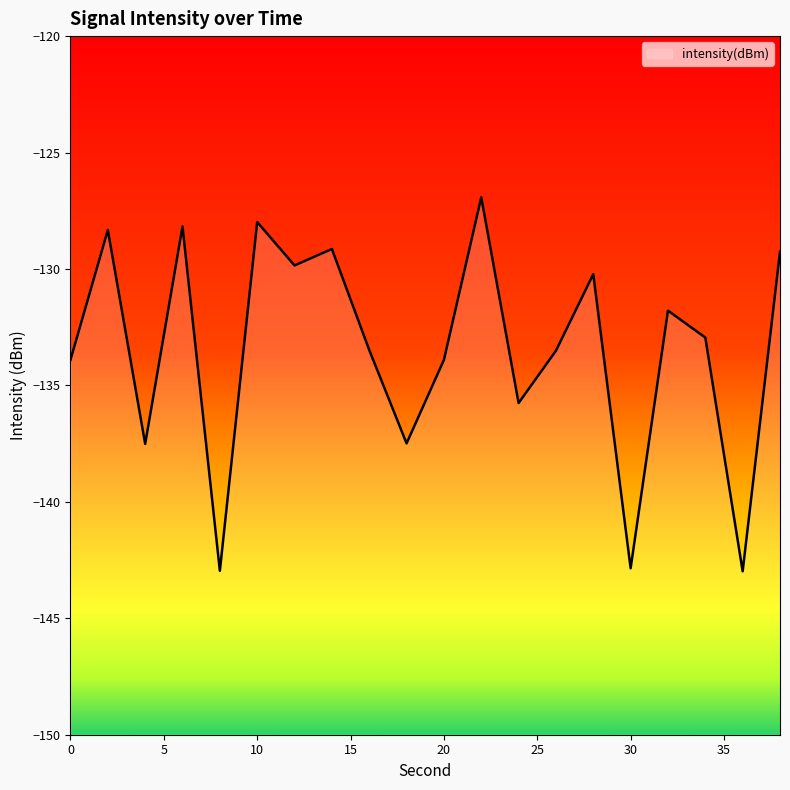

What is the difference between the maximum and minimum values?

16.1